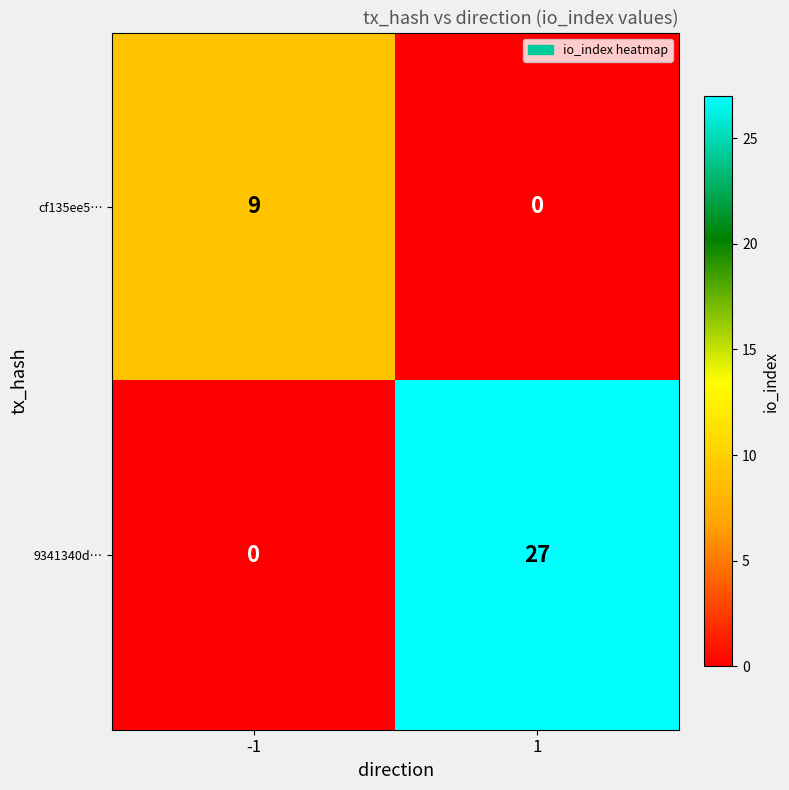

Rank the series by their average value, from lowest to highest.

cf135ee5…, 9341340d…